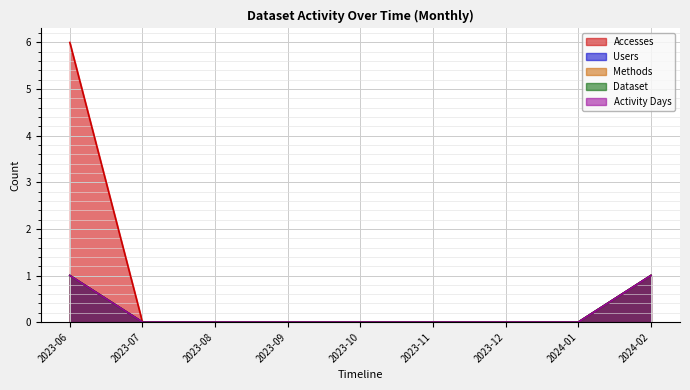

What are all the series names shown in the legend?

Accesses, Users, Methods, Dataset, Activity Days